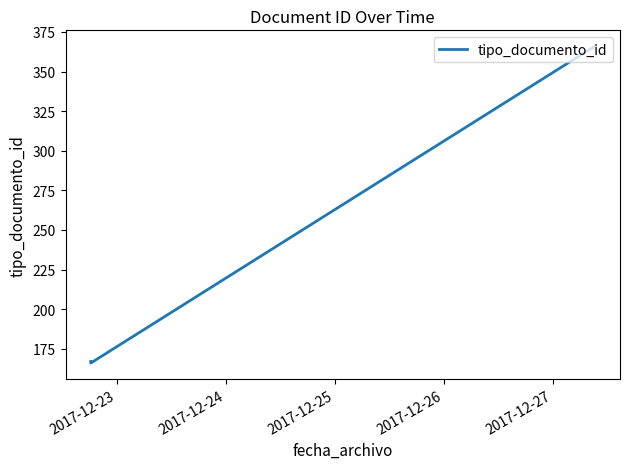

How many values are below 167?

1